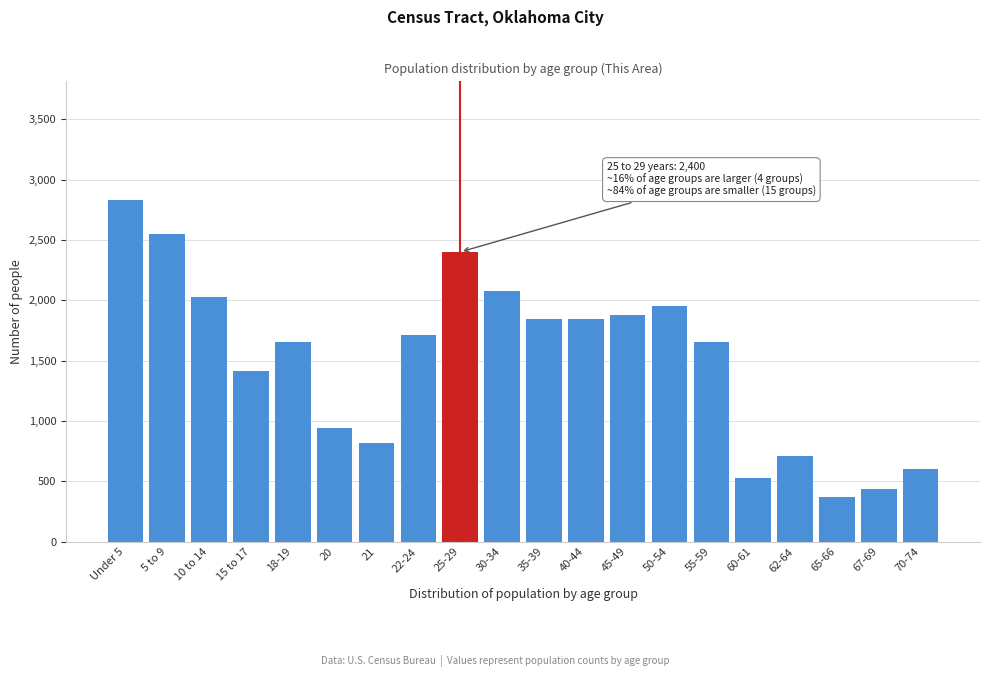

What is the average value?

1511